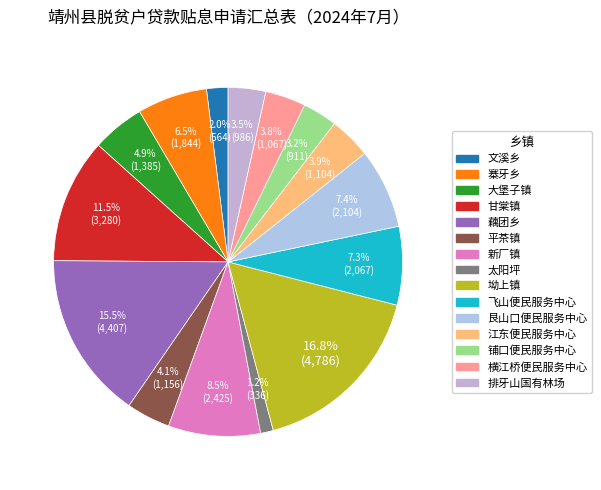

What is the total percentage of 太阳坪 and 坳上镇?

18.0%